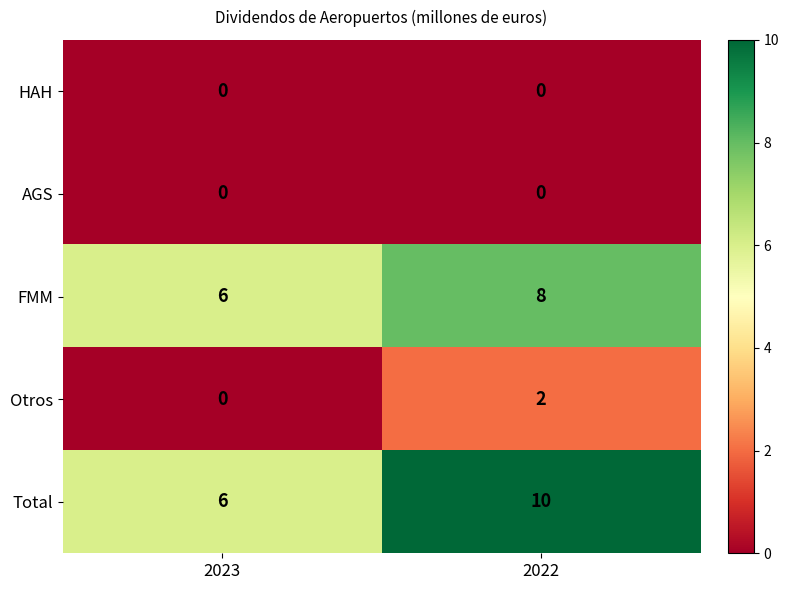

Which label corresponds to the largest value in the chart?

2022